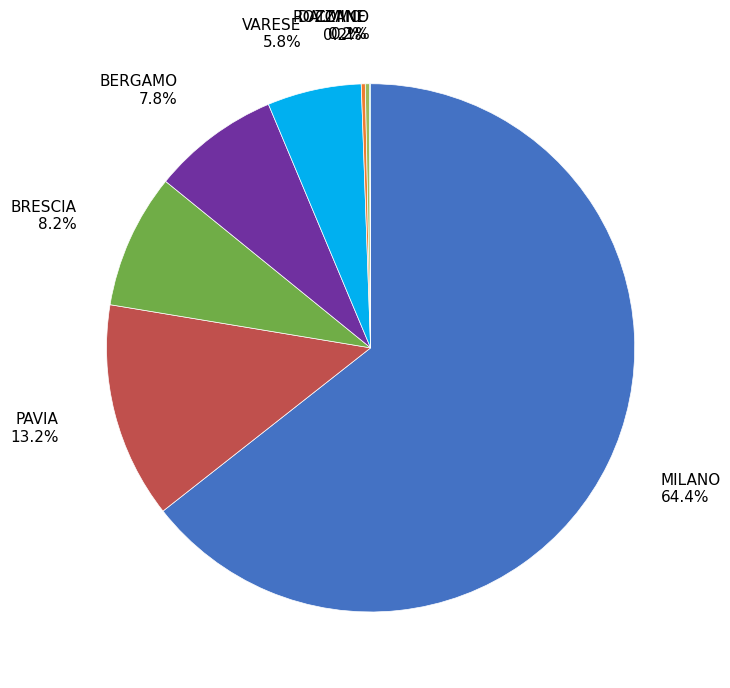

Is there any slice that represents more than half of the pie?

Yes